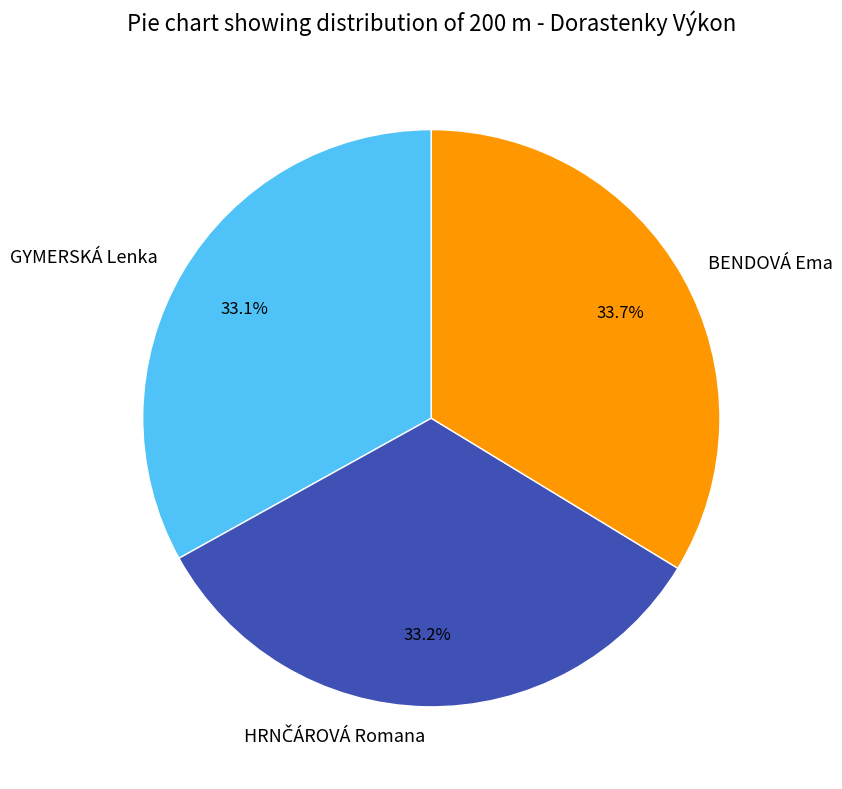

How many slices are in this pie chart?

3